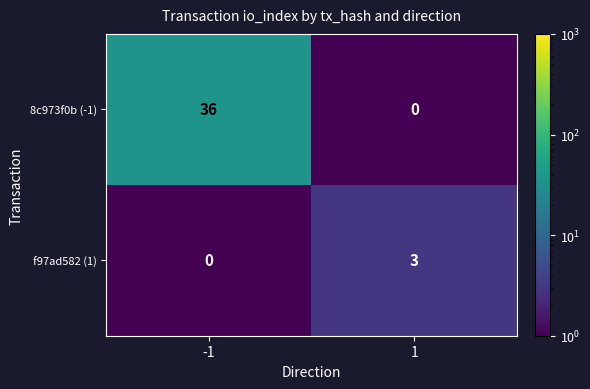

Is the value of 8c973f0b (-1) at -1 greater than the value of f97ad582 (1) at -1?

Yes